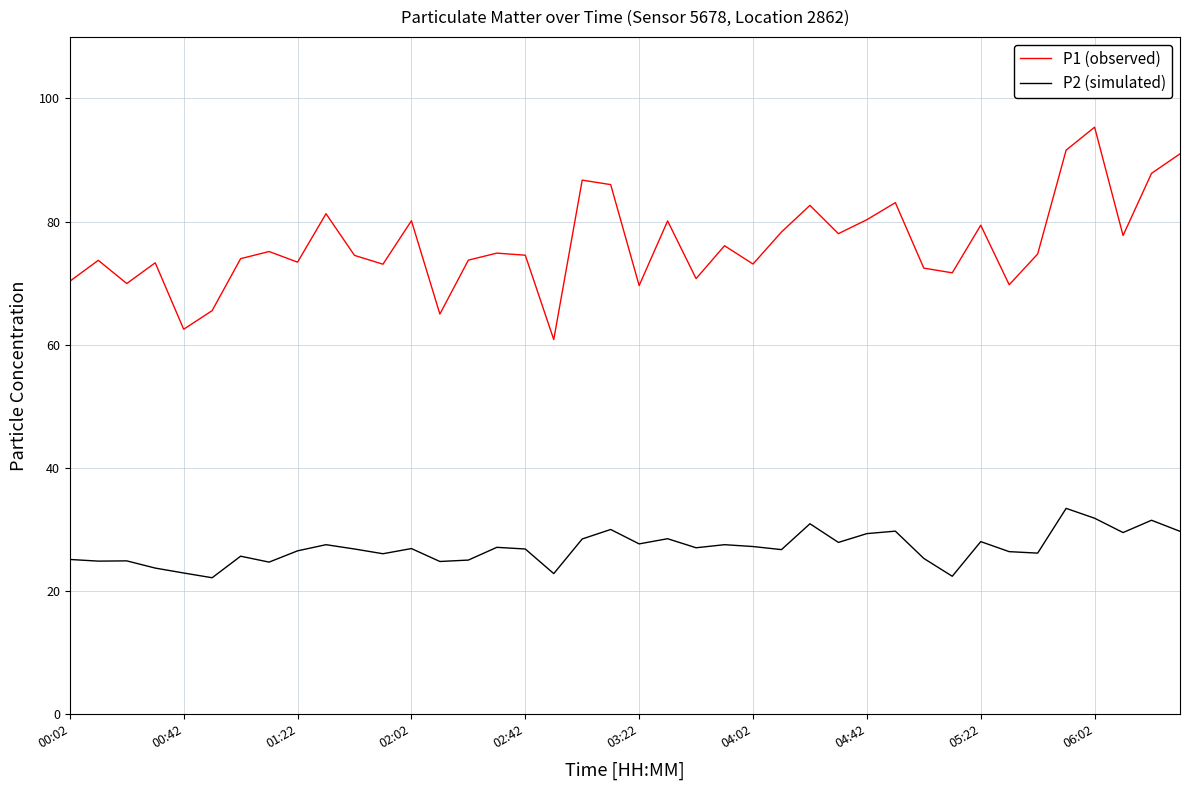

Rank the series by their maximum value, from highest to lowest.

P1 (observed), P2 (simulated)